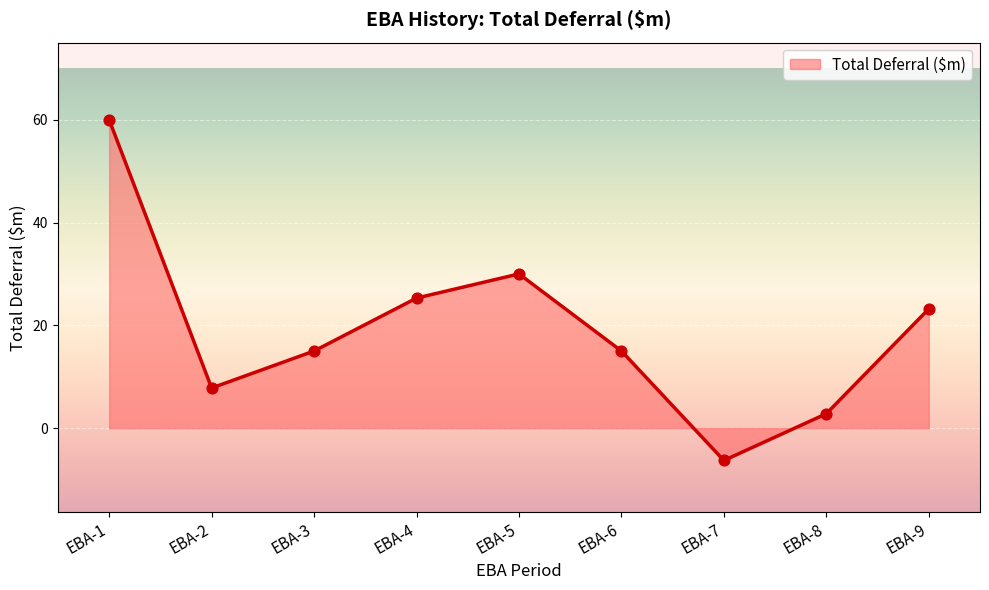

Which has a higher value, EBA-2 or EBA-8?

EBA-2